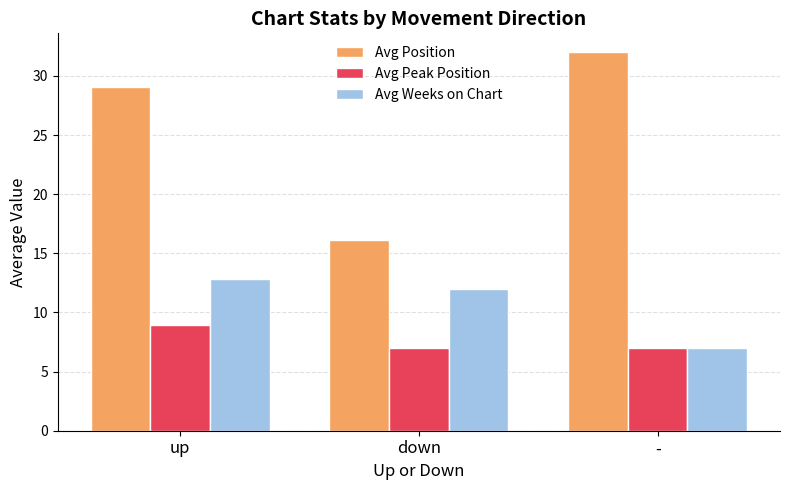

Where does the Avg Position series first go above 29?

up